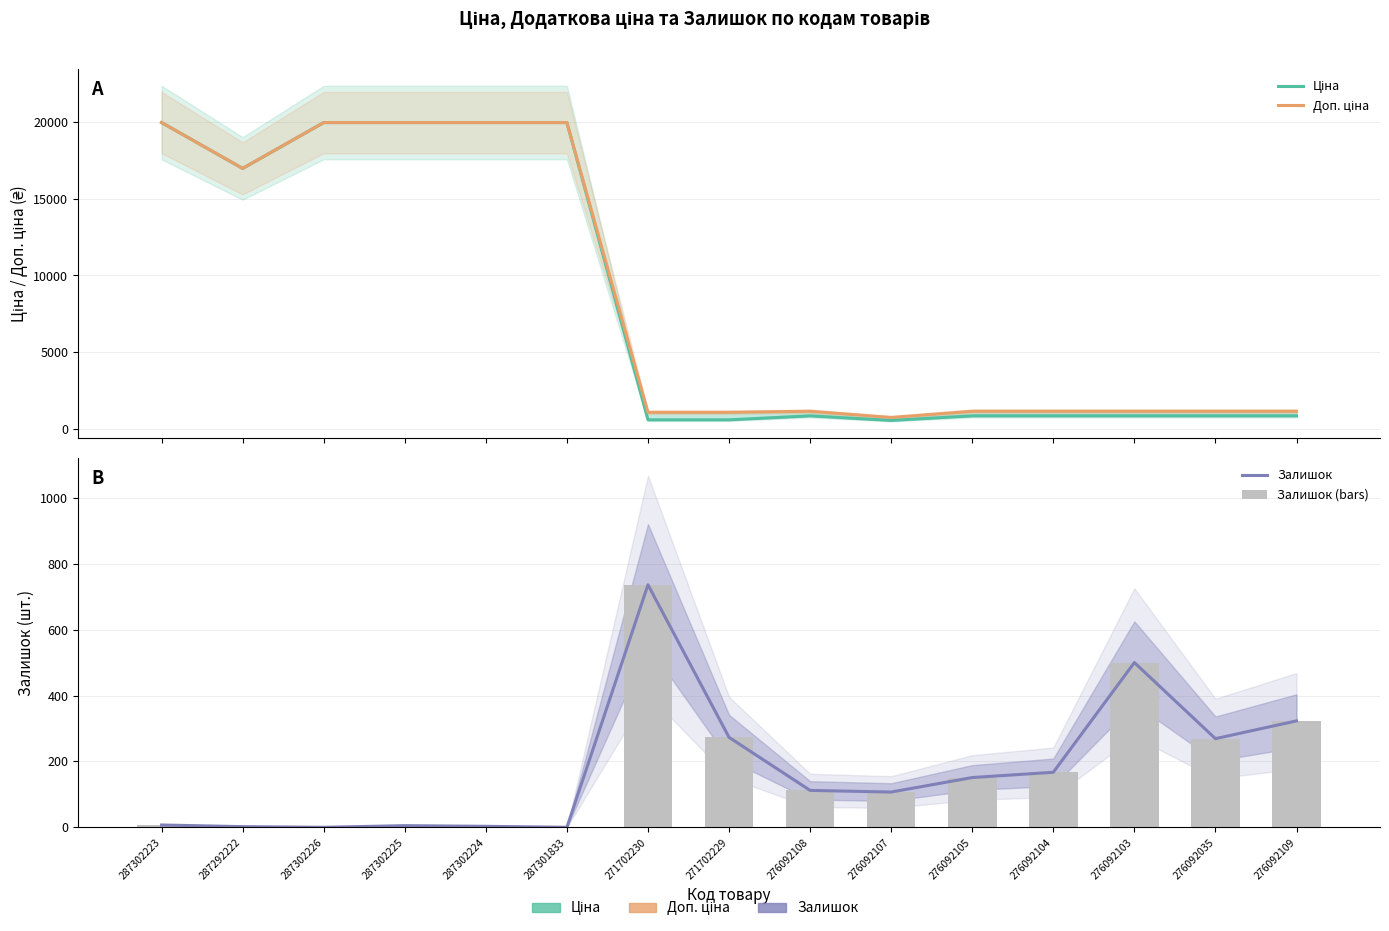

At which label does Залишок (bars) reach its peak?

271702230